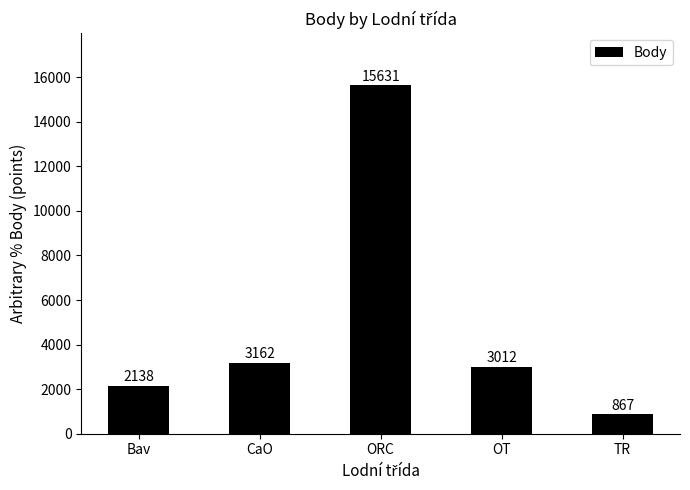

What is the change in value from Bav to OT?

+874